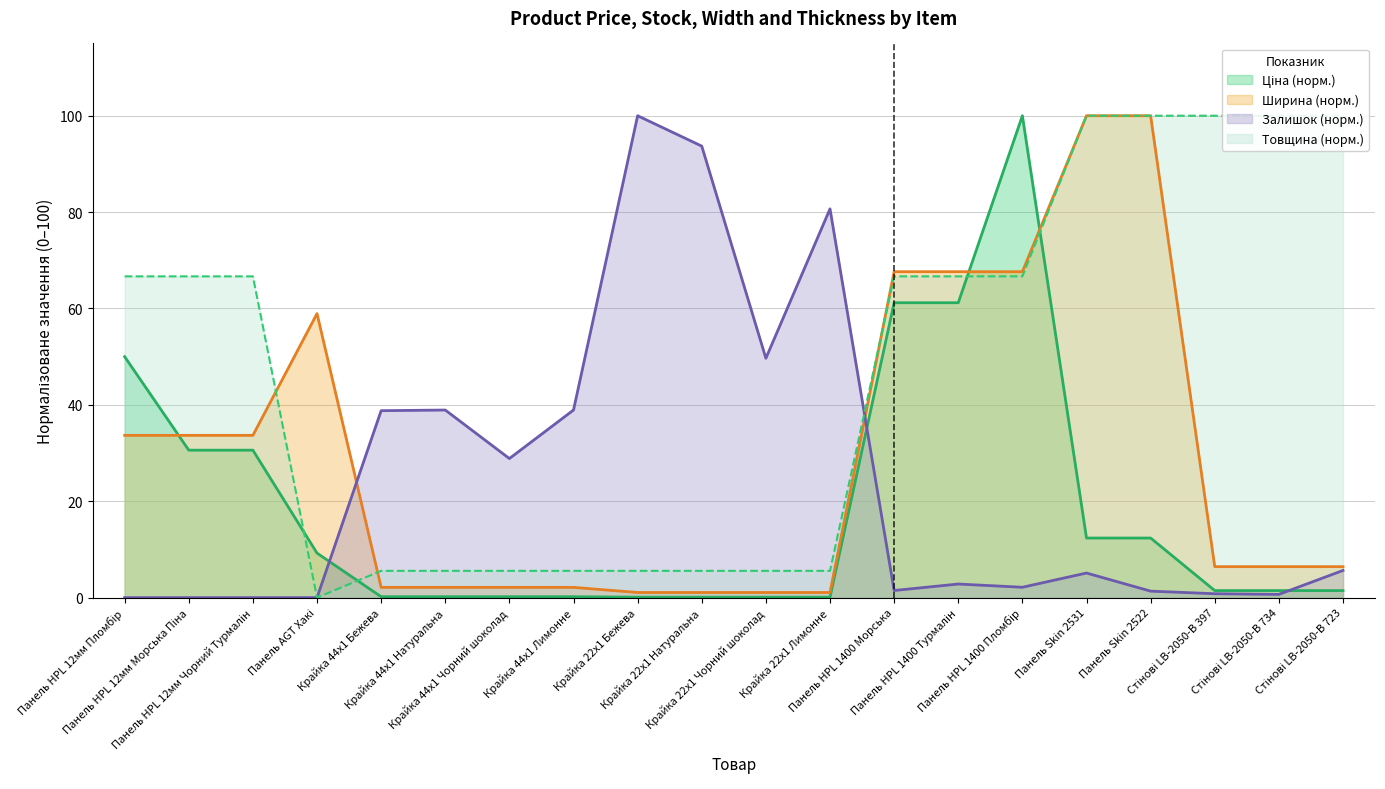

What is the label of the 5th point from the right?

Панель Skin 2531